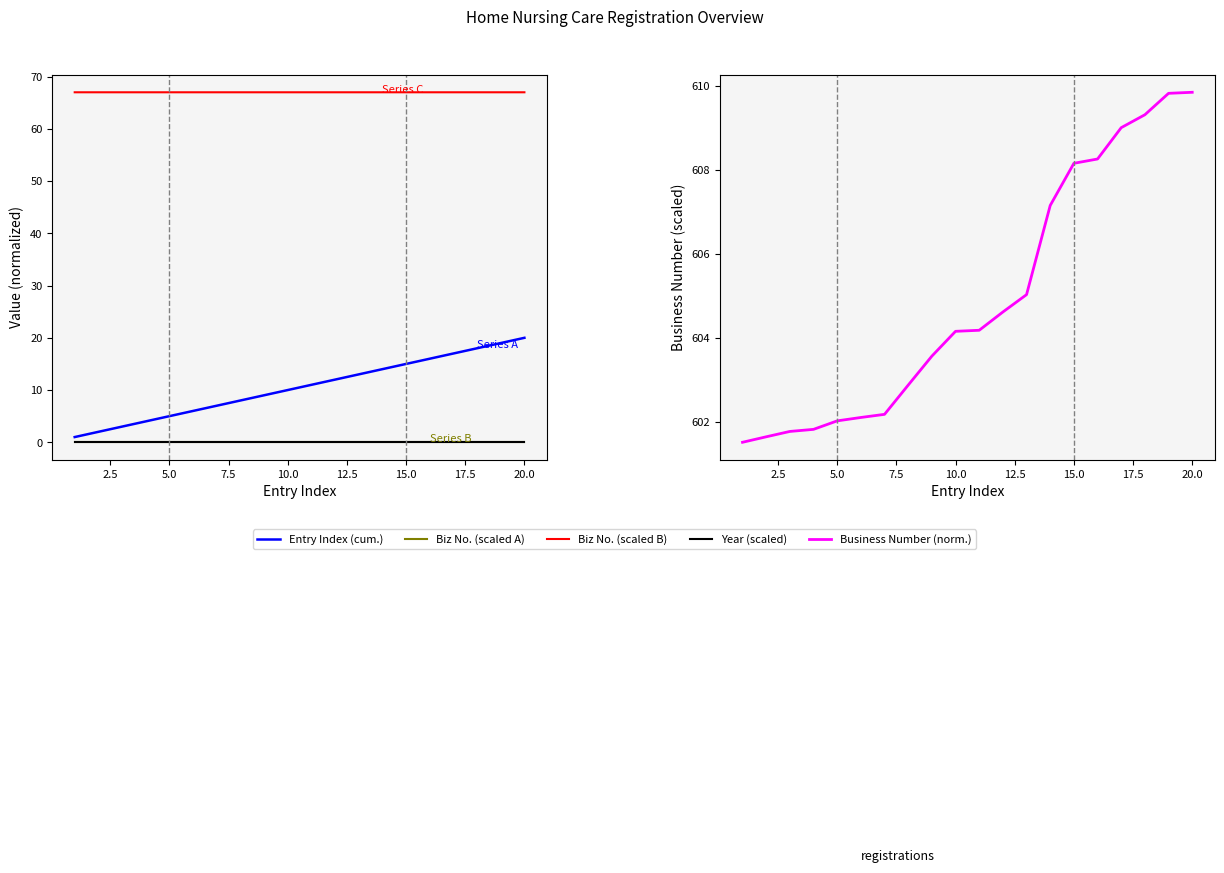

True or false: Biz No. (scaled A) and Biz No. (scaled B) cross at least once.

False